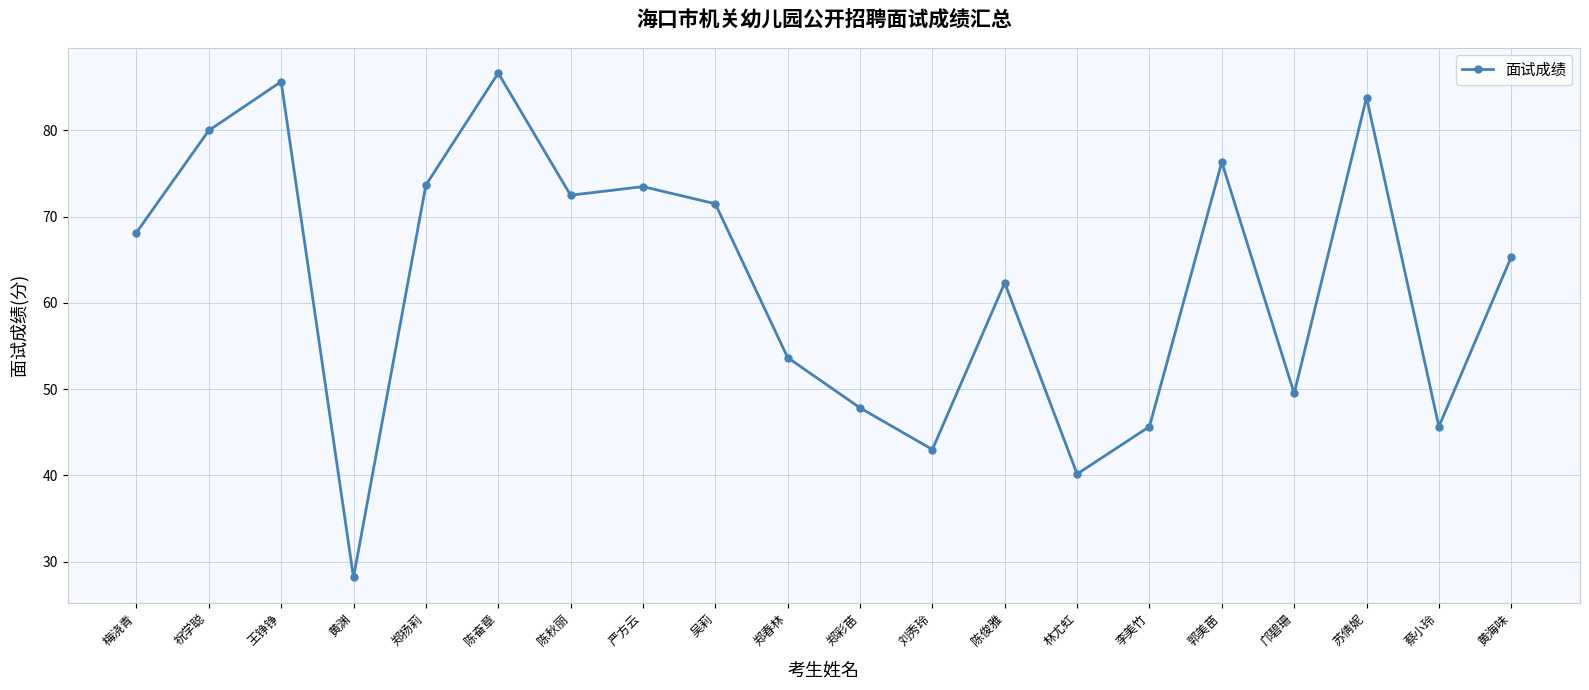

Does the chart have visible grid lines?

Yes